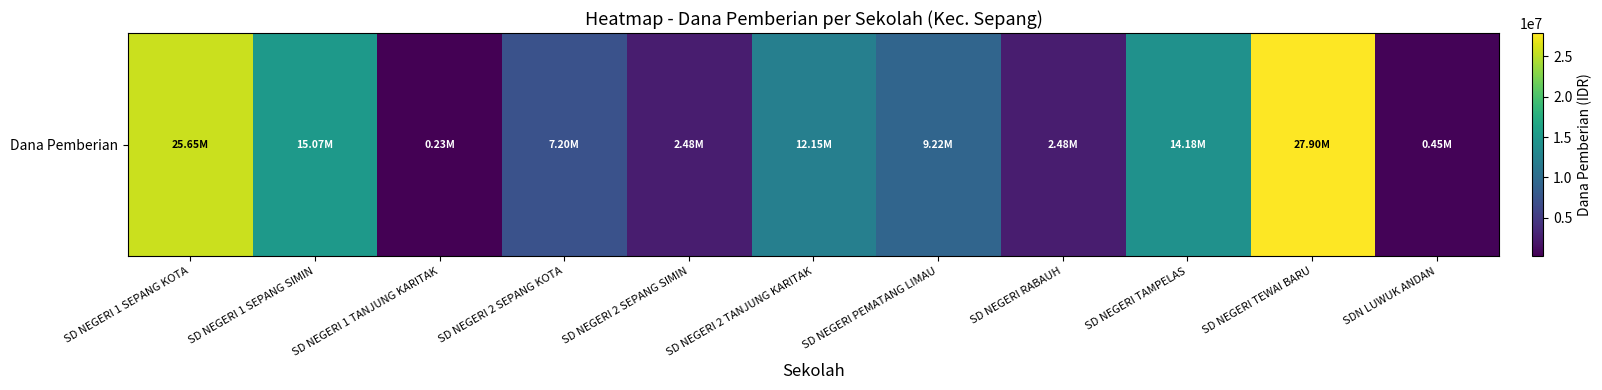

What is the minimum value shown in the chart?

225000